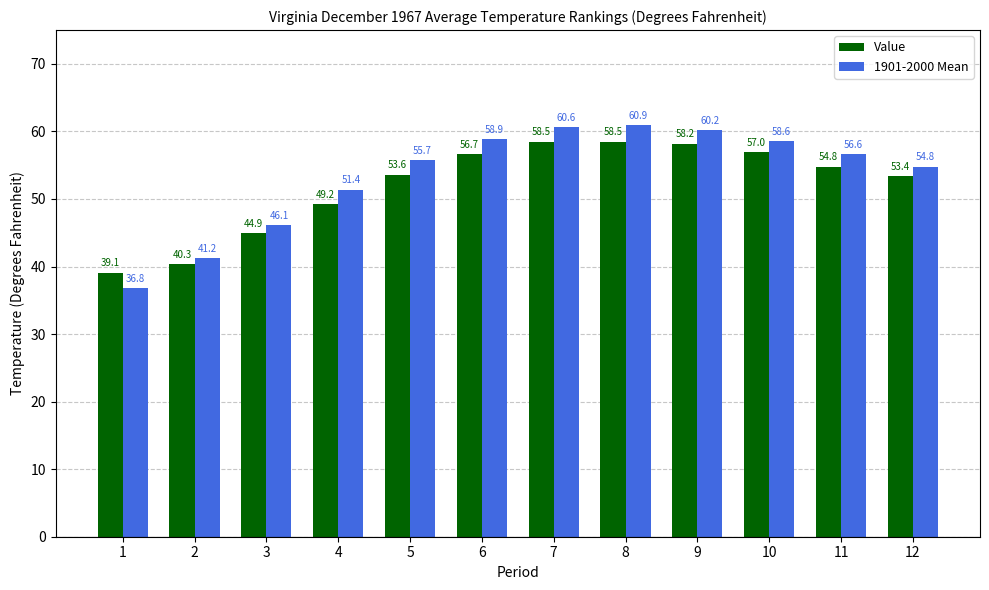

What is the difference between the maximum and minimum values in the Value series?

19.4